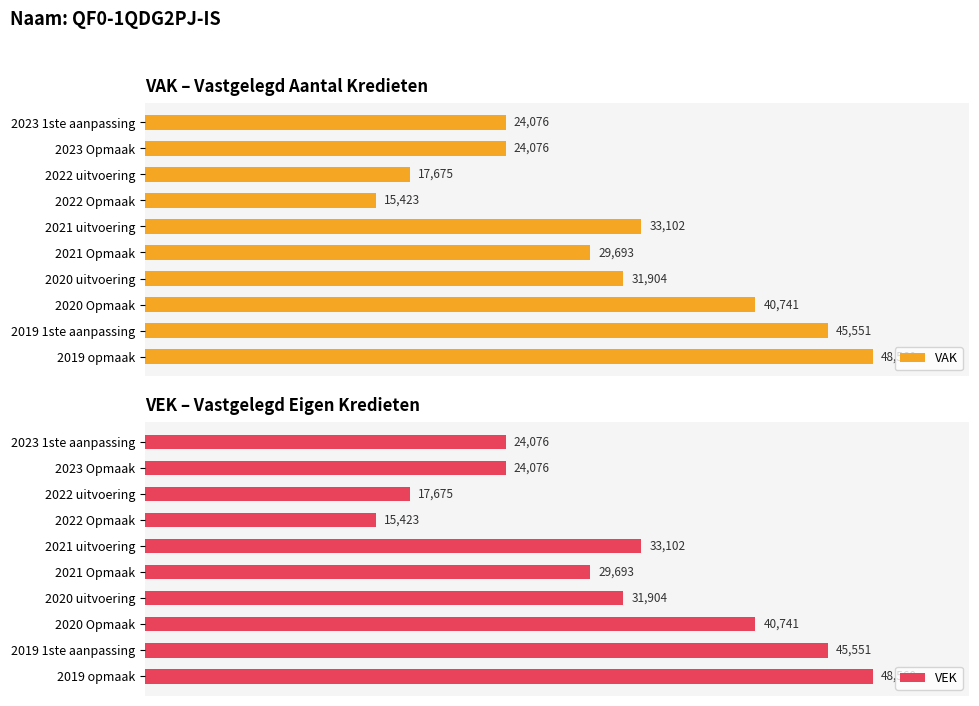

At how many categories does at least one series exceed 32986?

4